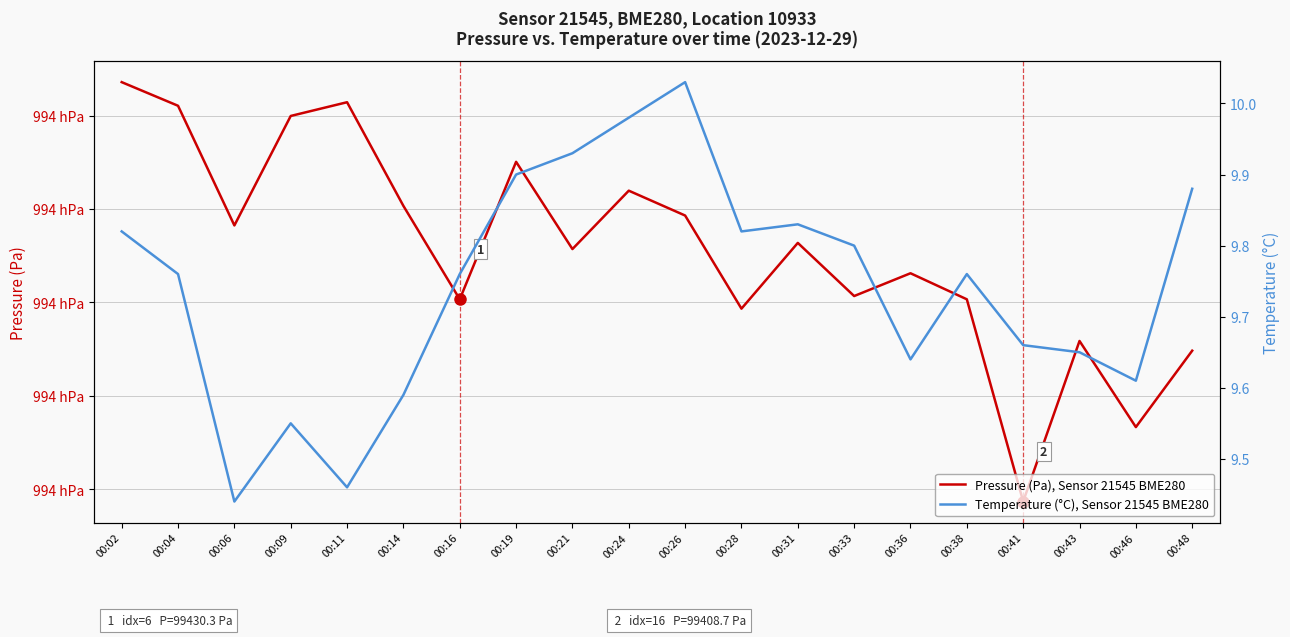

At how many categories does at least one series exceed 84295?

20